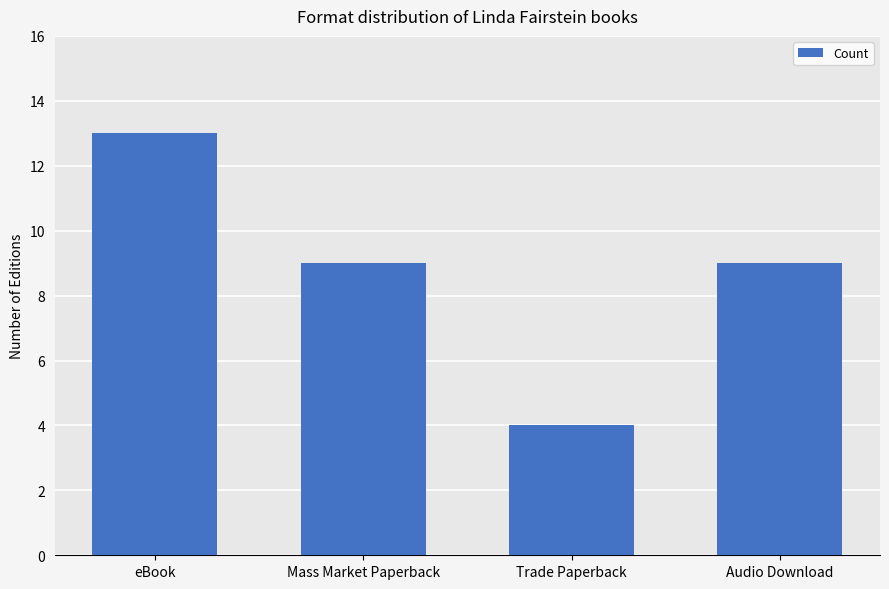

Does the chart contain any negative values?

No